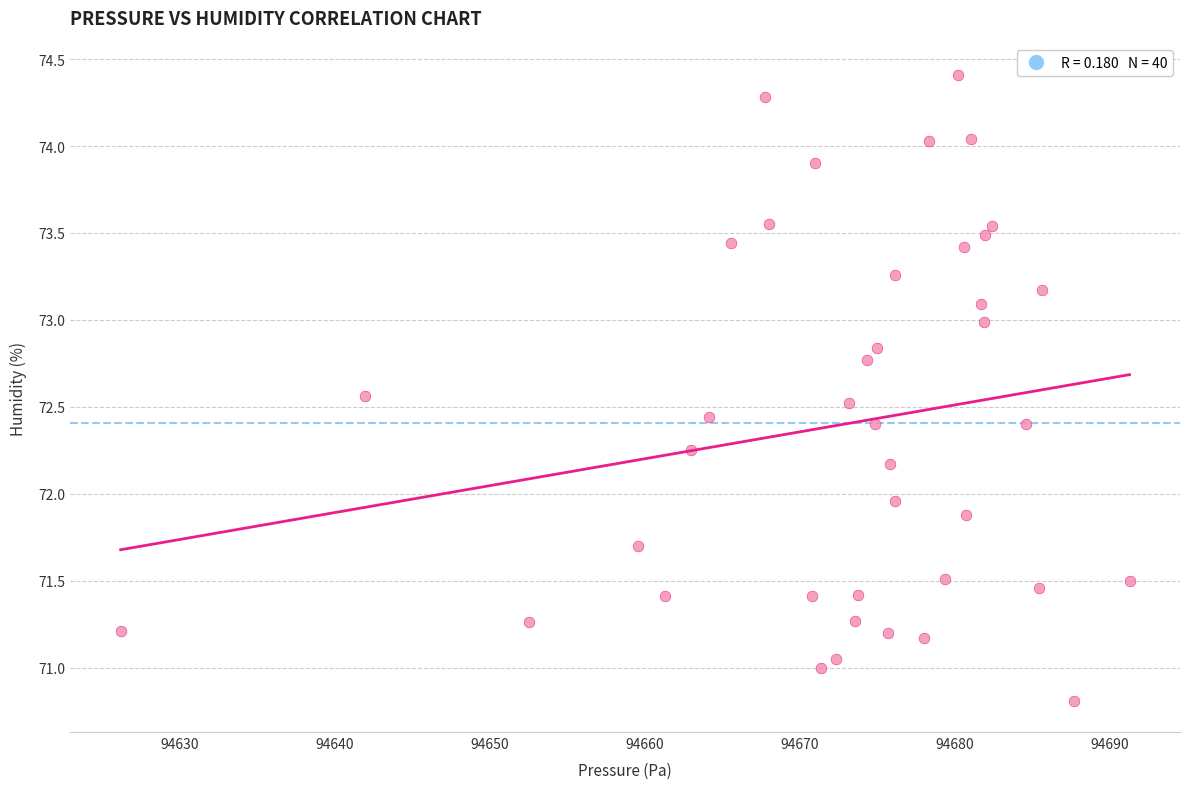

What is the range of X values (max minus min)?

65.0